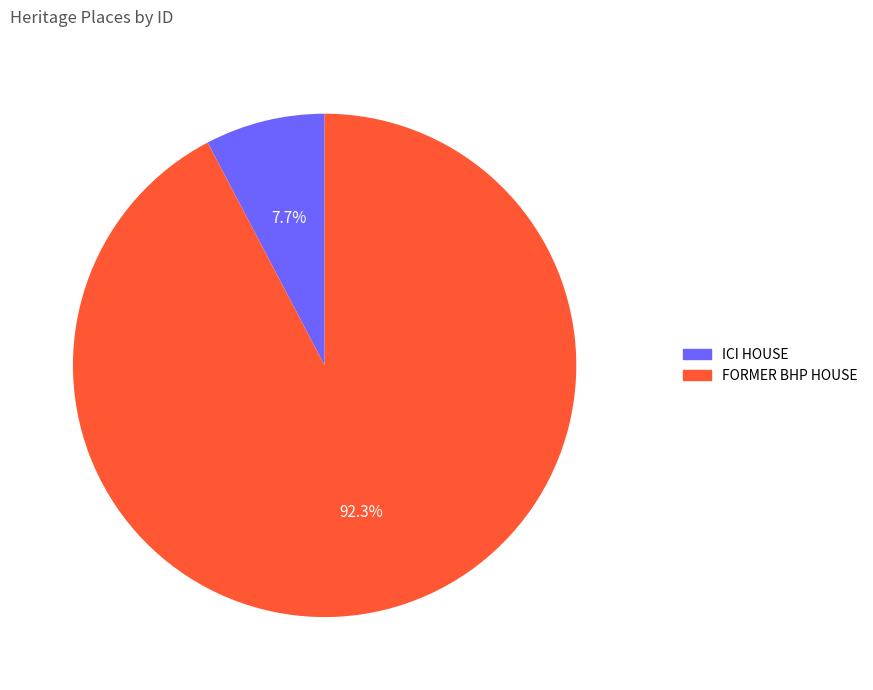

What percentage do ICI HOUSE and FORMER BHP HOUSE together represent?

100.0%